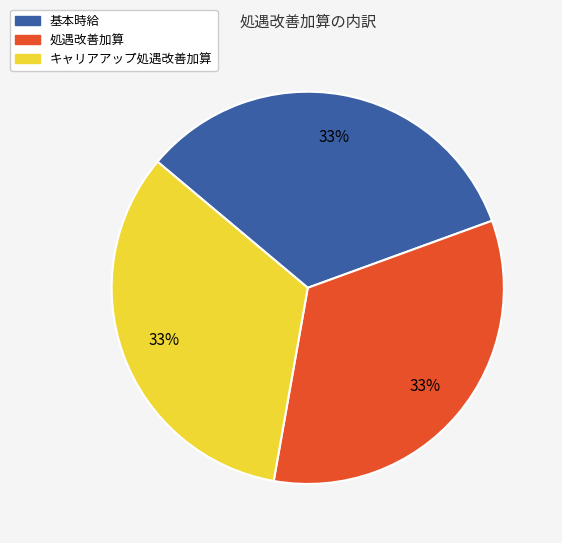

The 処遇改善加算 slice represents 48% of the pie. True or false?

False